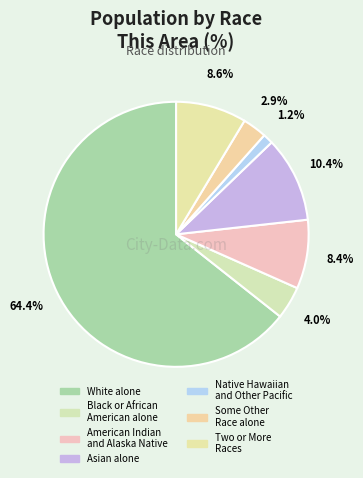

How many slices are in this pie chart?

7